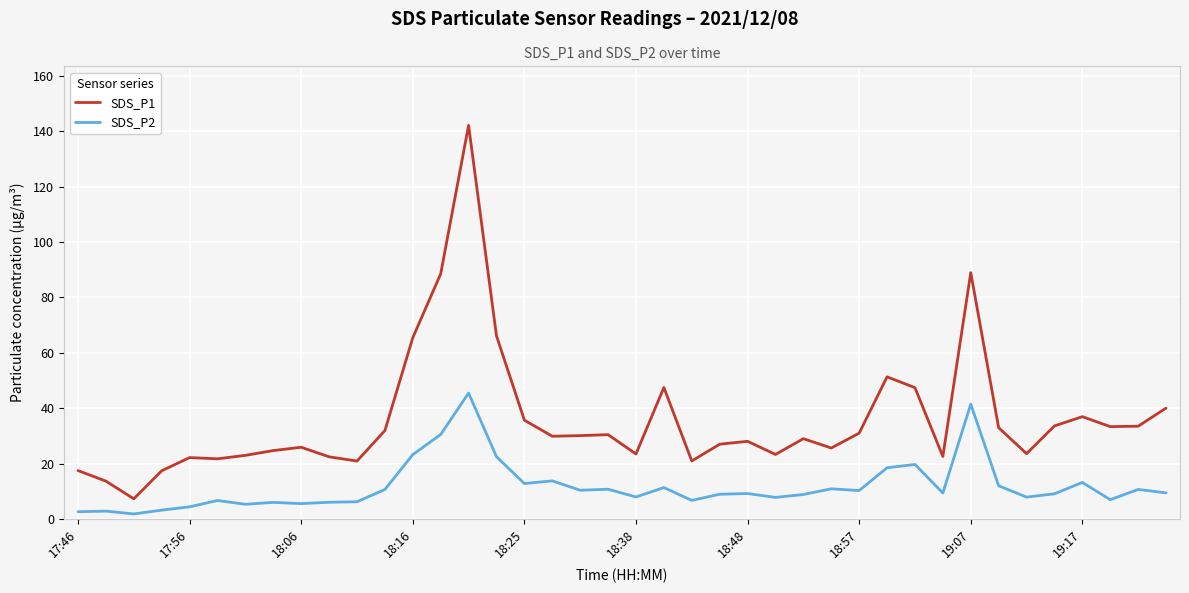

What is the sum of all SDS_P1 values?

1437.0